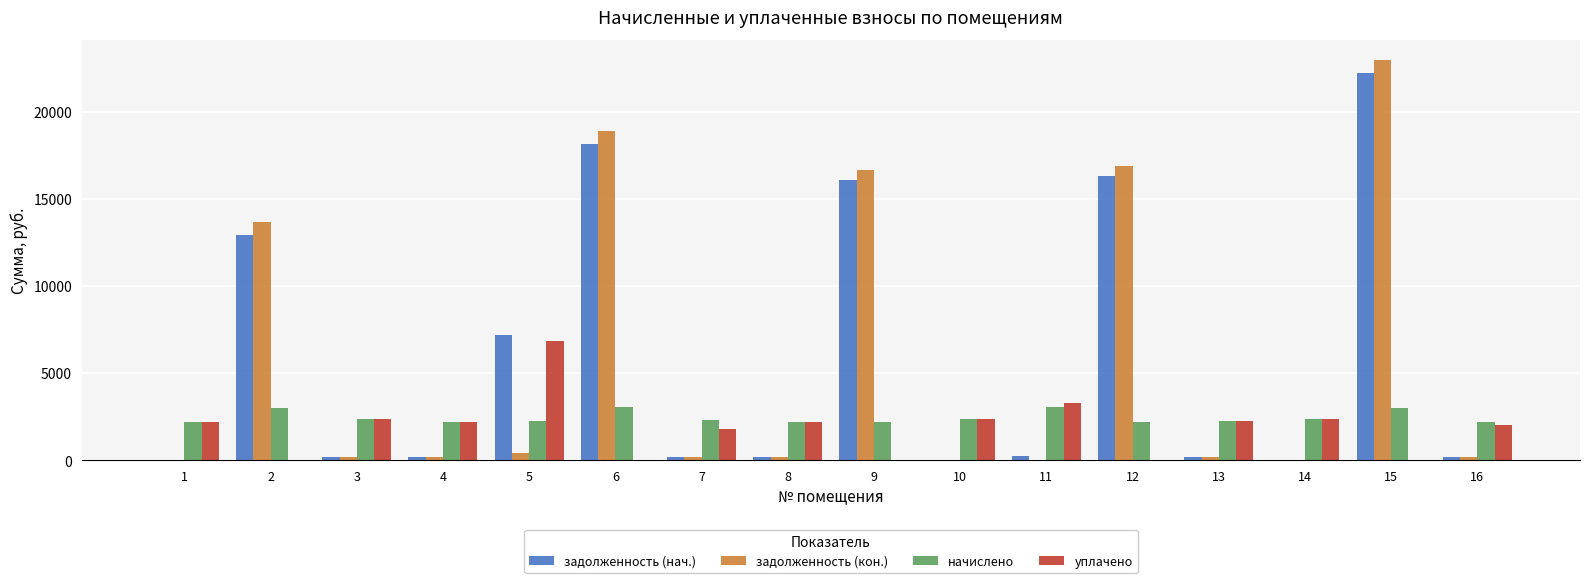

Between 7 and 15, which series saw the biggest shift?

задолженность (кон.)